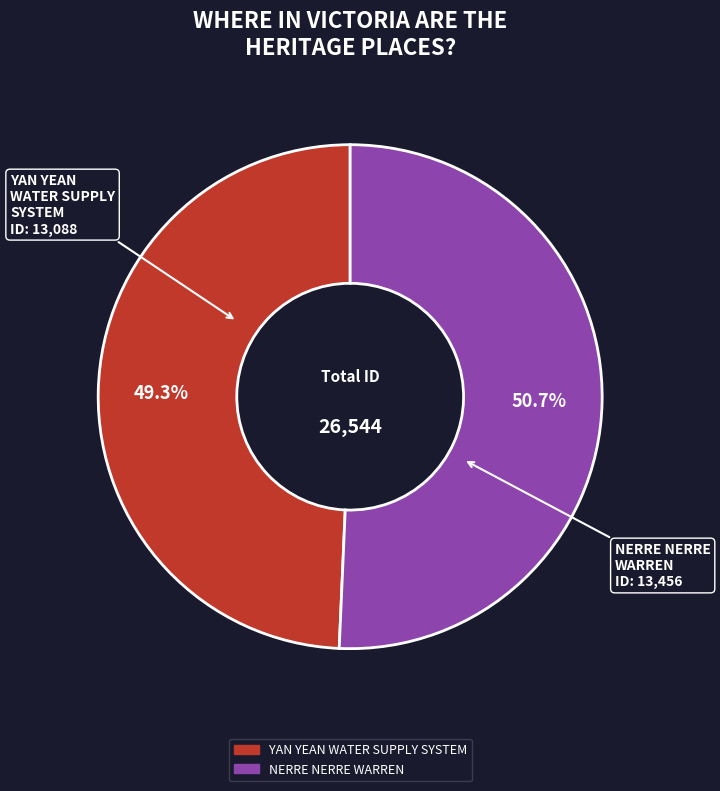

True or false: NERRE NERRE WARREN accounts for 51% of the total.

True